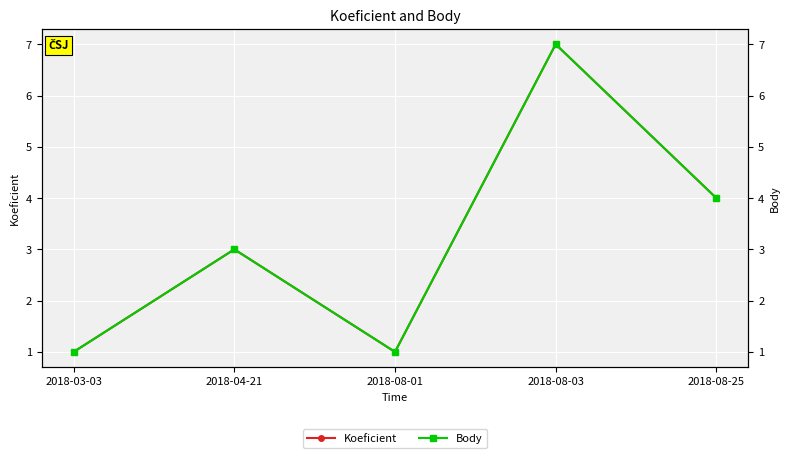

Does the chart display data point markers on the line(s)?

Yes